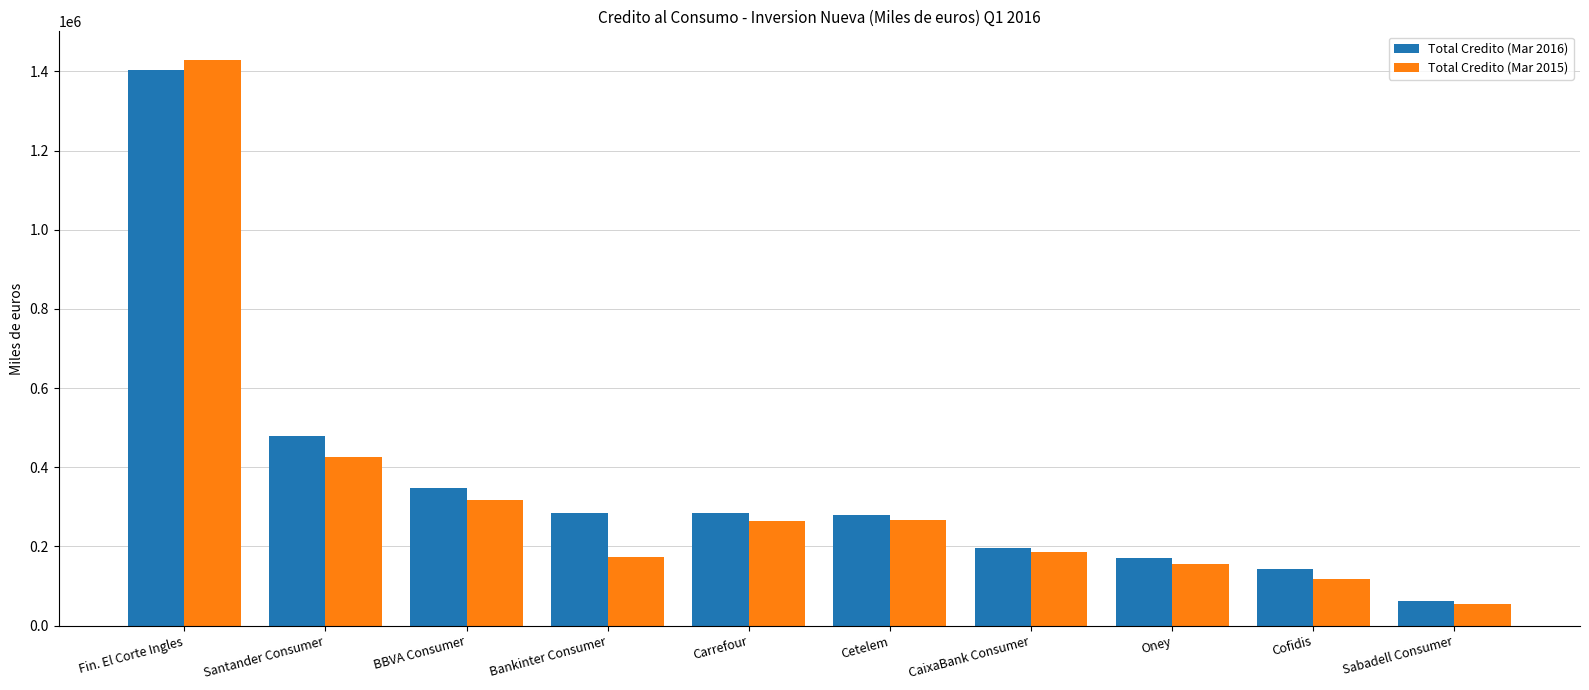

What is the label of the 9th bar from the left?

Cofidis